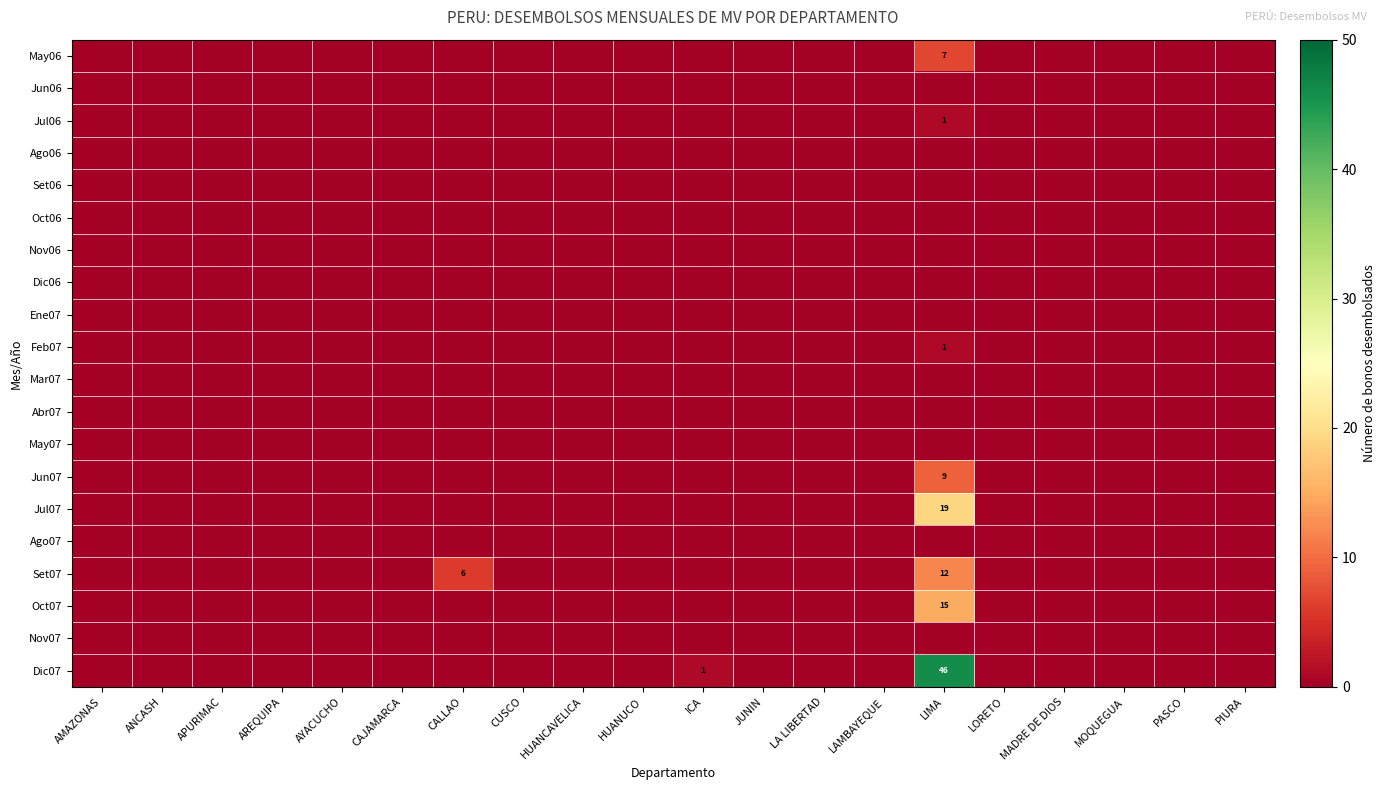

Is it true that May06 equals 0 at JUNIN?

True